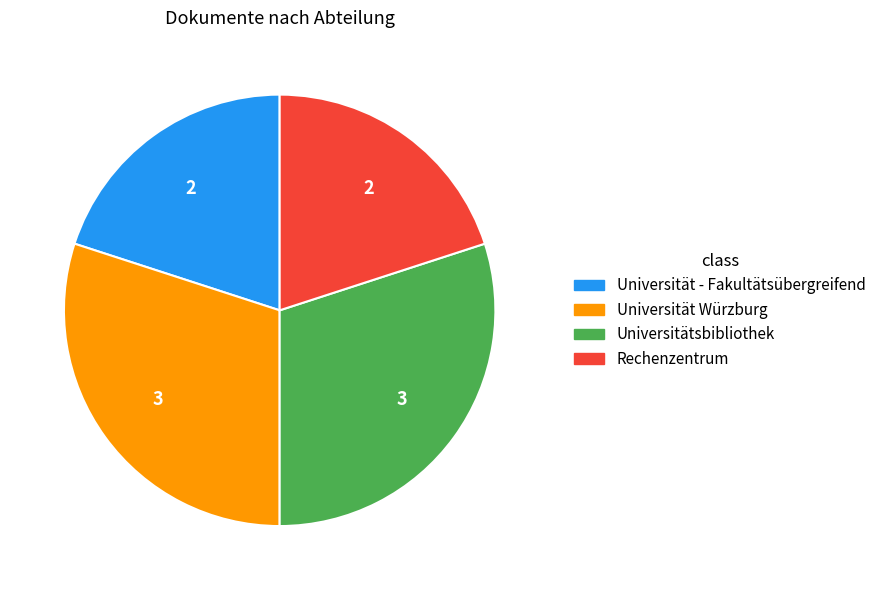

How many segments does this pie chart have?

4